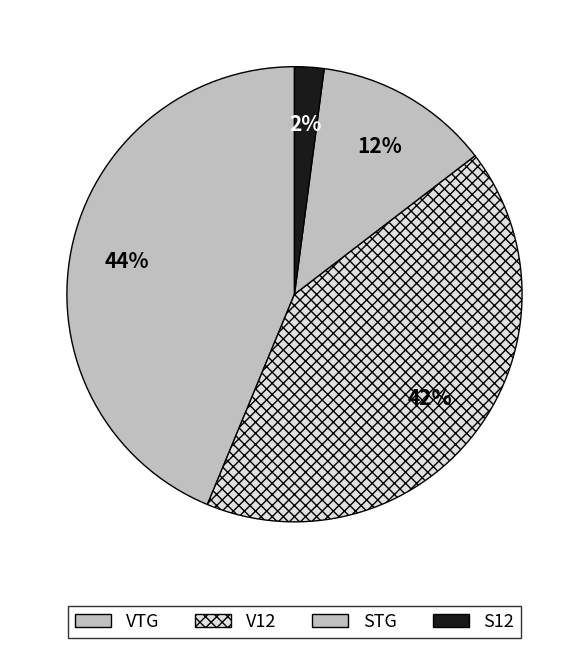

Which slice is the smallest?

S12